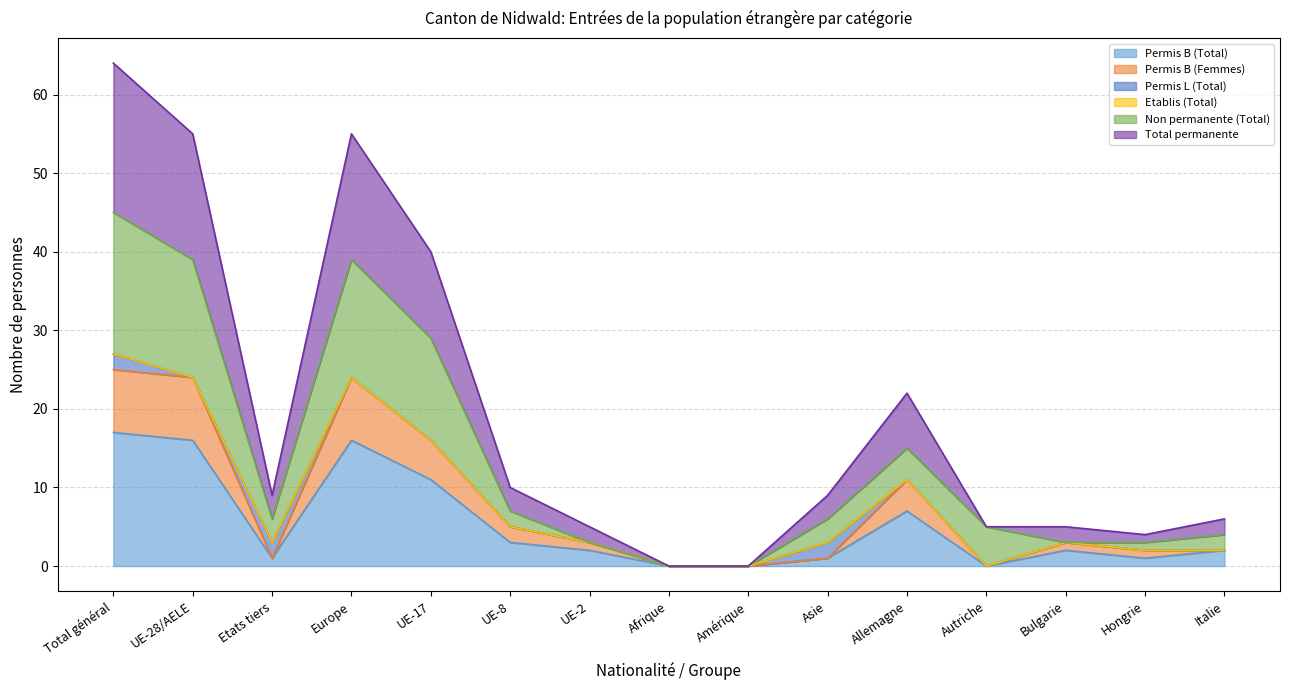

Between Autriche and Italie, which is larger?

Italie